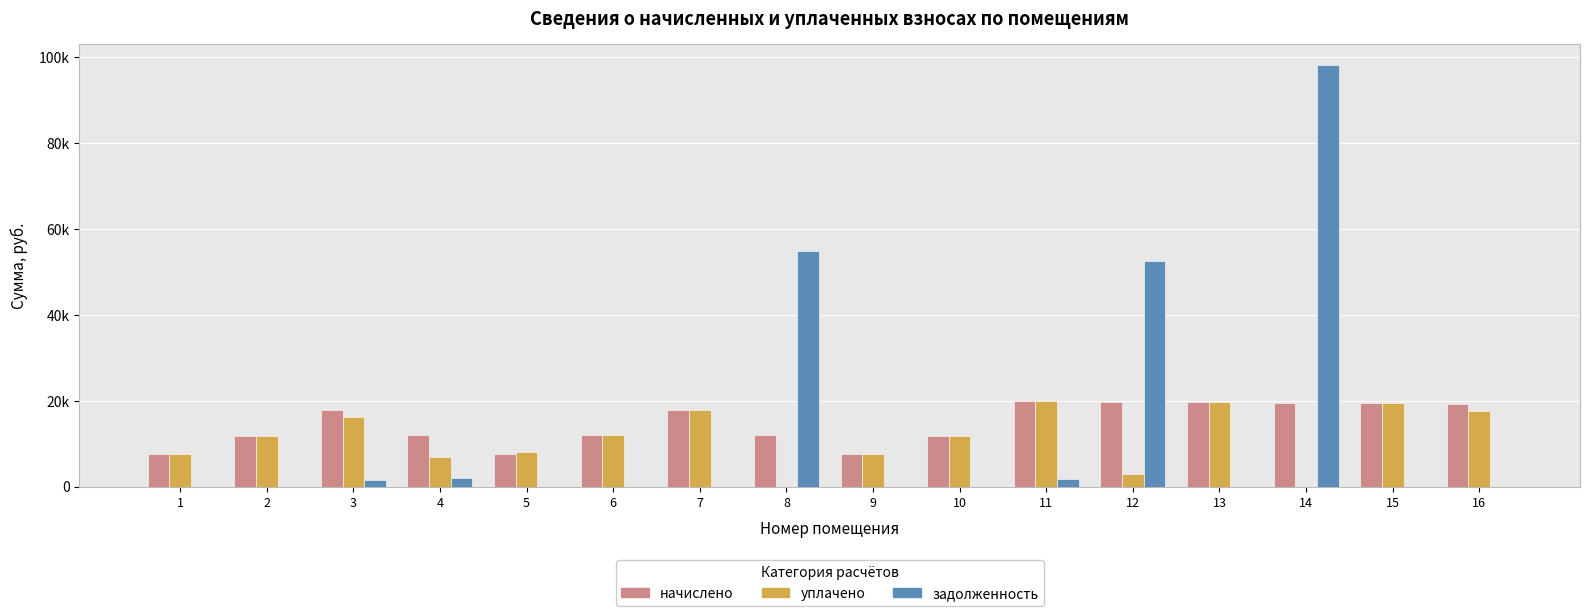

Which series has the widest spread of values?

задолженность